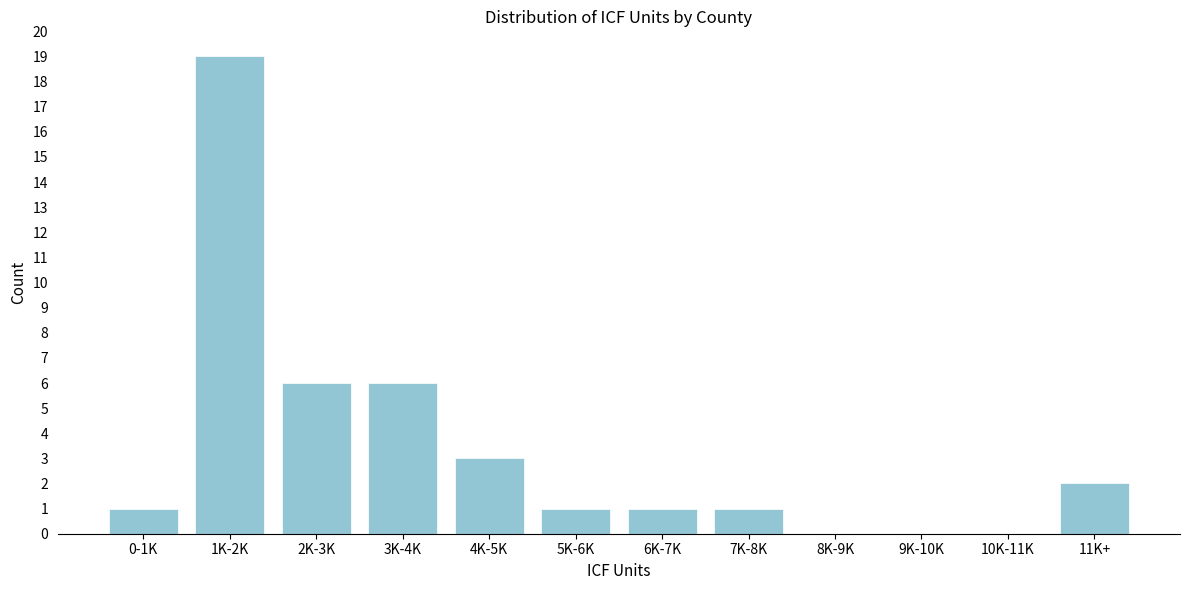

Reading left to right, what are all the values shown in this chart?

0-1K=1	1K-2K=19	2K-3K=6	3K-4K=6	4K-5K=3	5K-6K=1	6K-7K=1	7K-8K=1	8K-9K=0	9K-10K=0	10K-11K=0	11K+=2